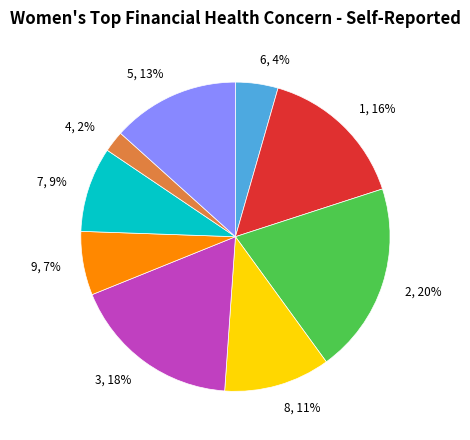

Which slice is the smallest?

4